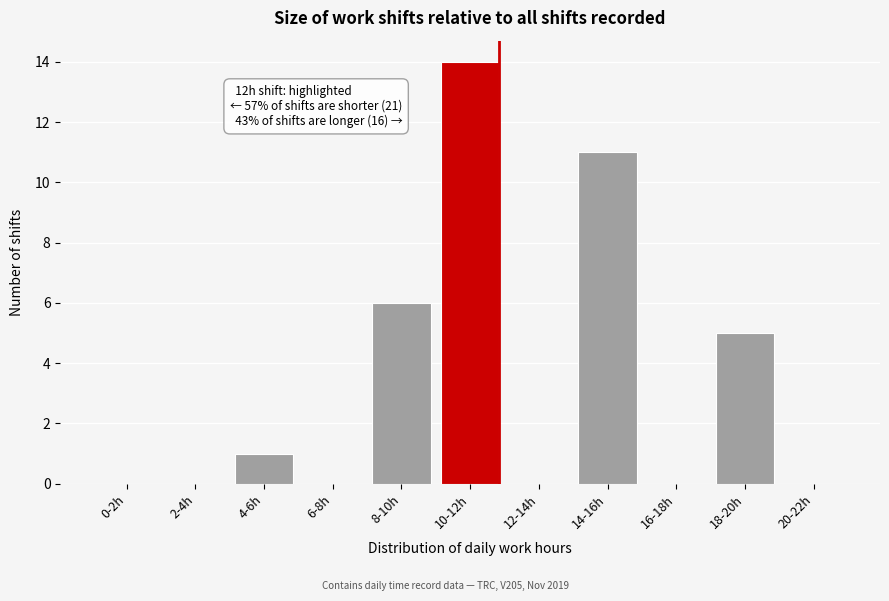

Reading left to right, what are all the values shown in this chart?

0-2h=0	2-4h=0	4-6h=1	6-8h=0	8-10h=6	10-12h=14	12-14h=0	14-16h=11	16-18h=0	18-20h=5	20-22h=0